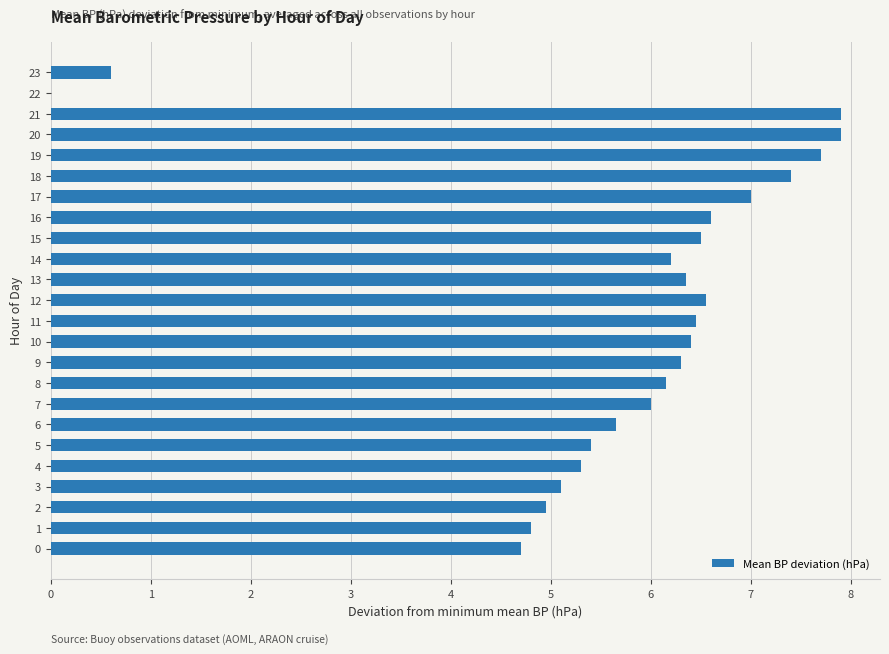

Count the number of data series in this chart.

1